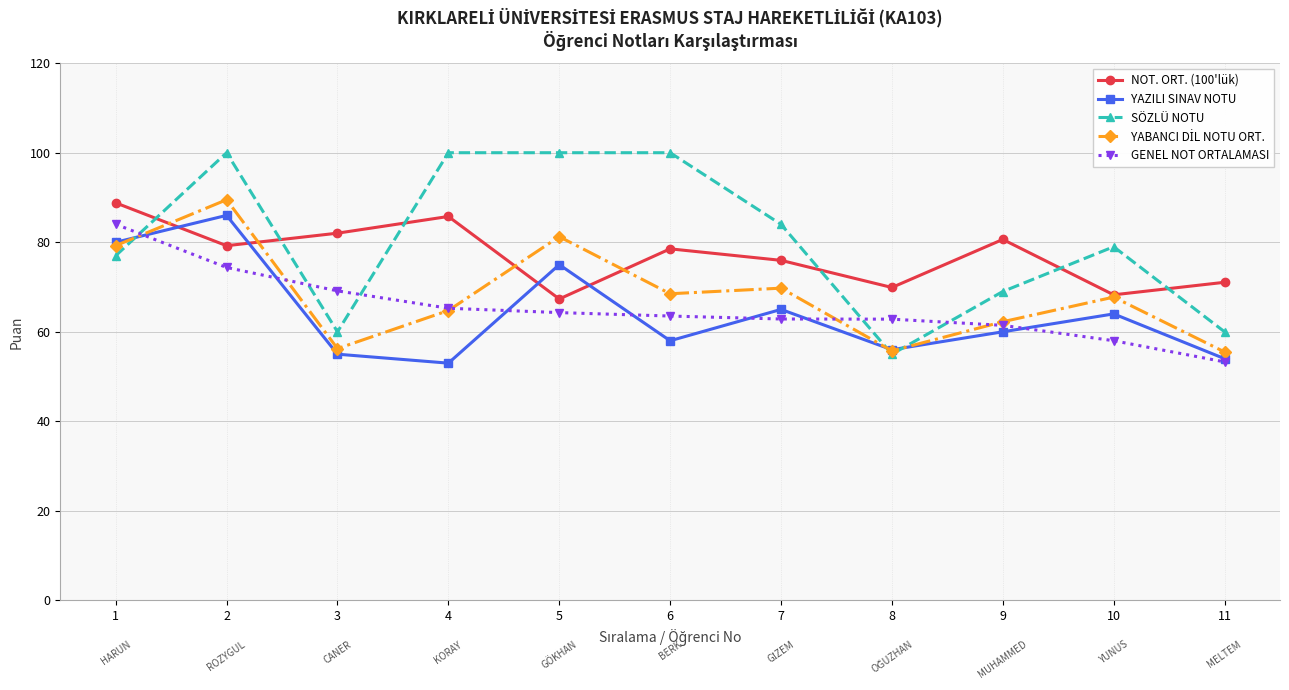

What is the highest value of the YAZILI SINAV NOTU series?

86.0